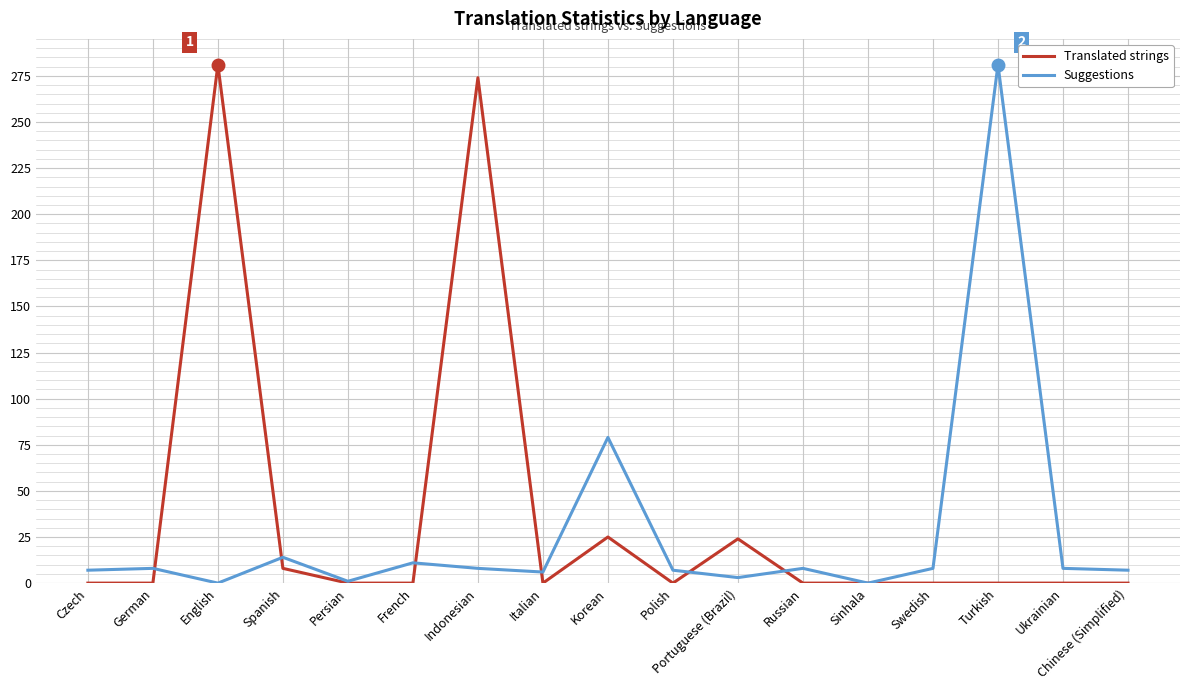

What is the greatest value displayed?

281